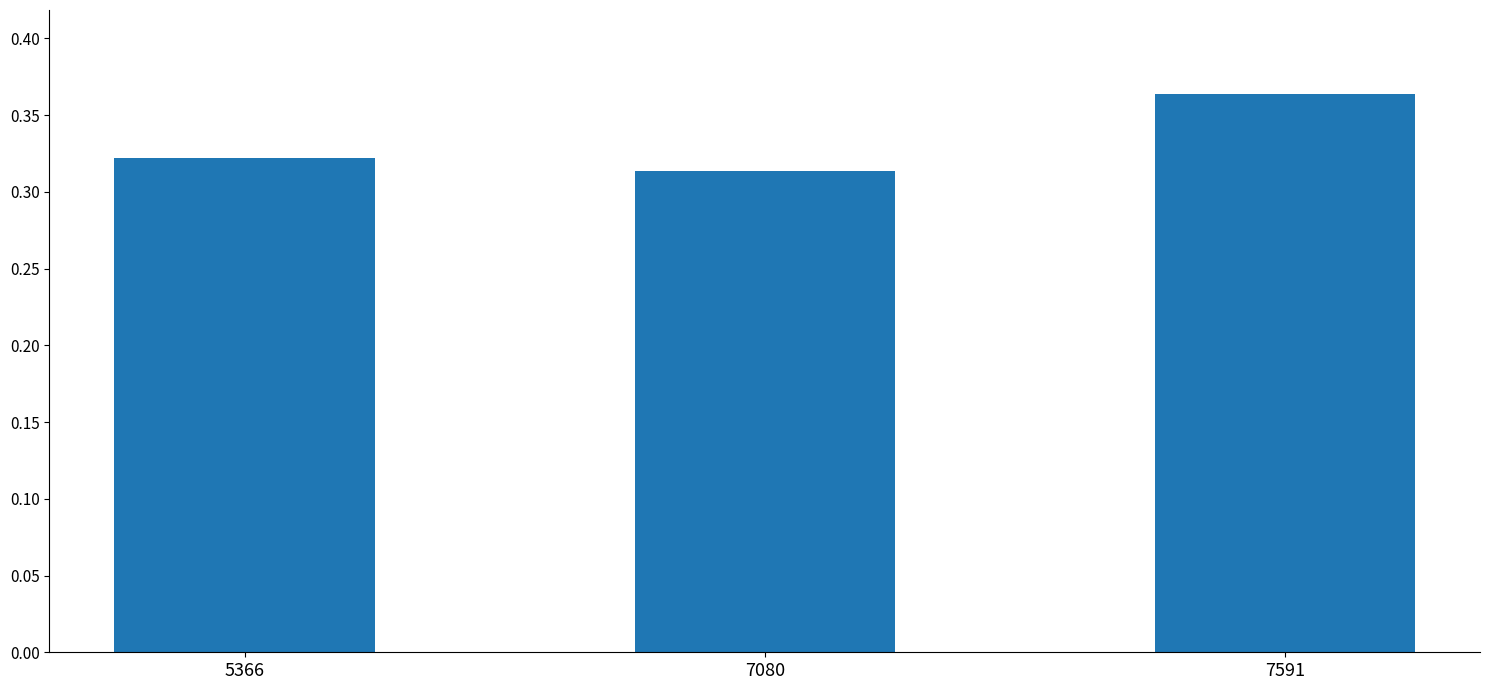

At which category does the chart reach its minimum across all series?

7080